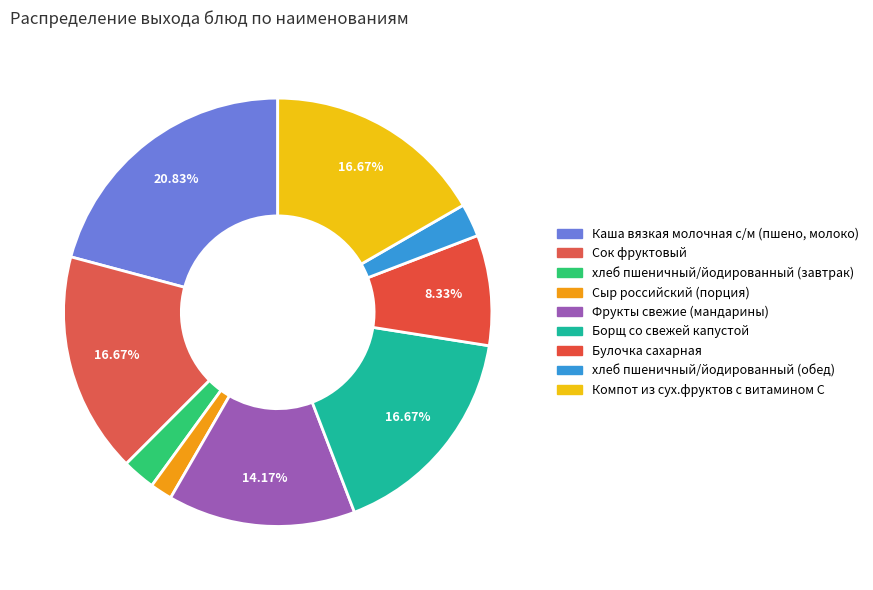

Which category has the biggest portion of the pie?

Каша вязкая молочная с/м (пшено, молоко)